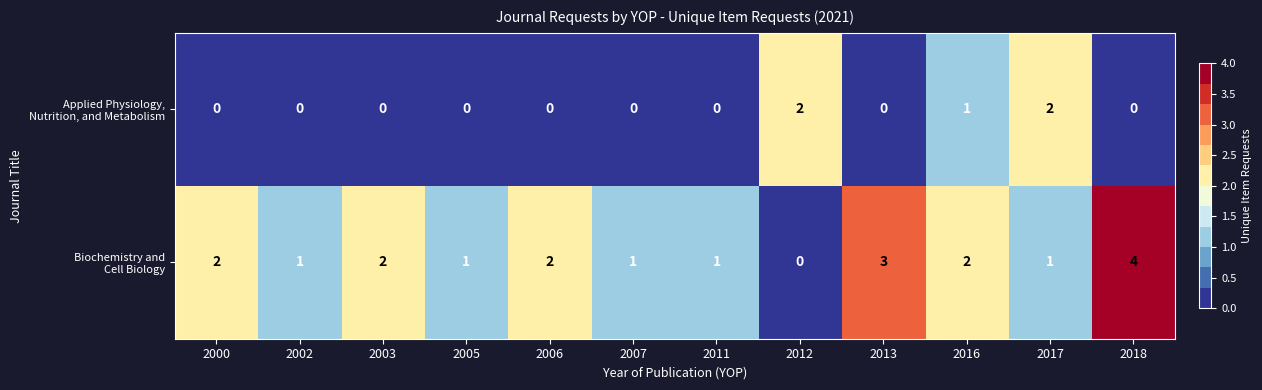

What is the total value across all series at 2013?

3